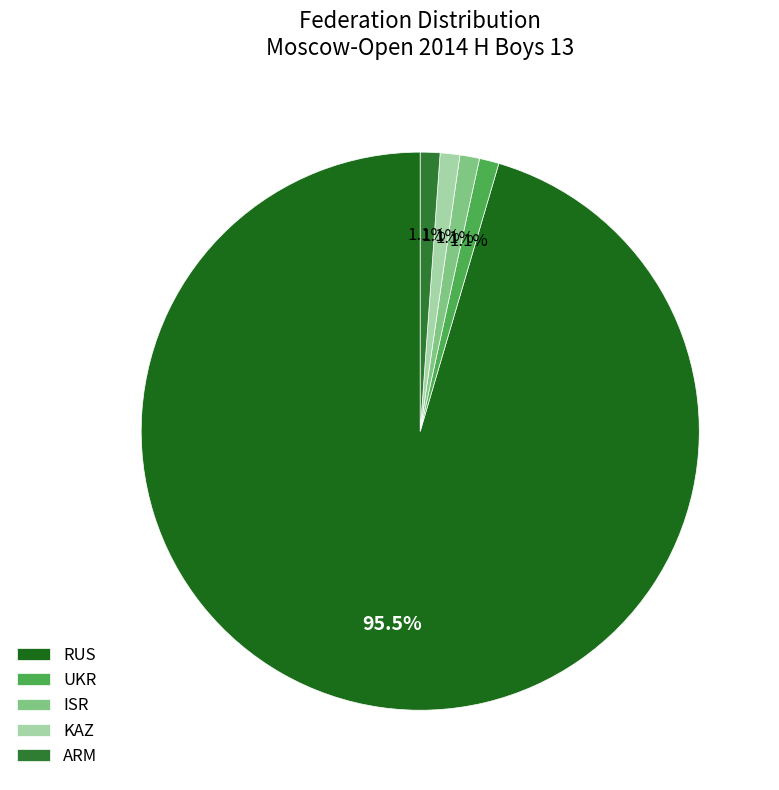

Which slice is the largest?

RUS